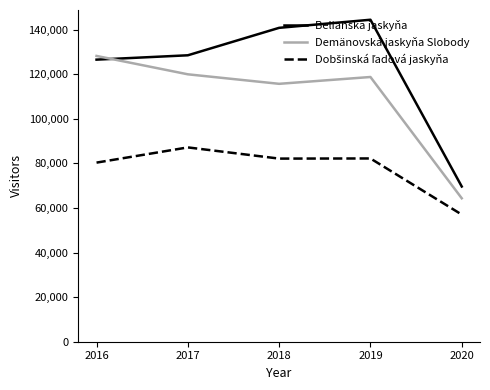

Count the number of categories in the chart.

5